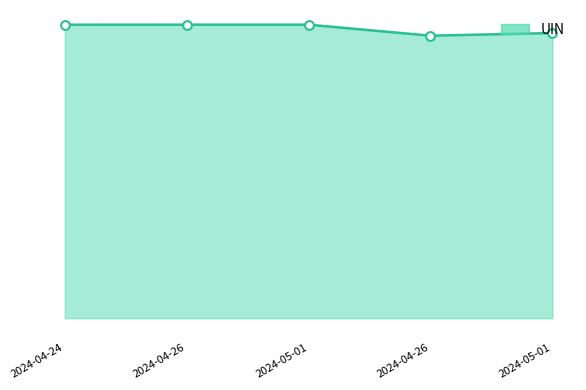

Between 2024-04-26 and 2024-04-24, which is larger?

2024-04-26